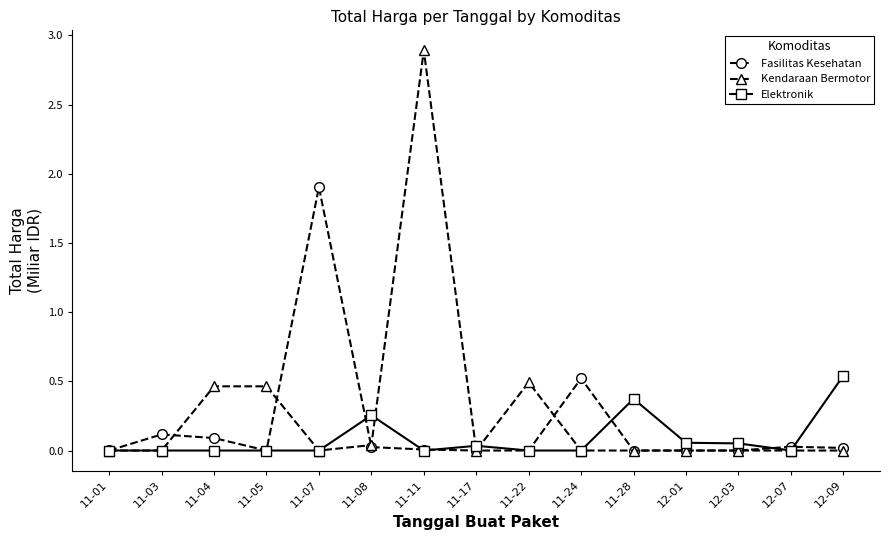

Is the value of Kendaraan Bermotor at 12-03 greater than the value of Fasilitas Kesehatan at 12-07?

No